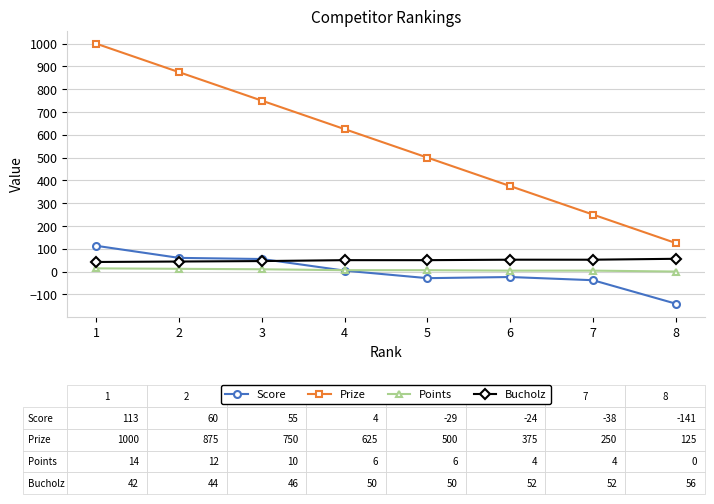

List the series in order of their peak value, lowest first.

Points, Bucholz, Score, Prize